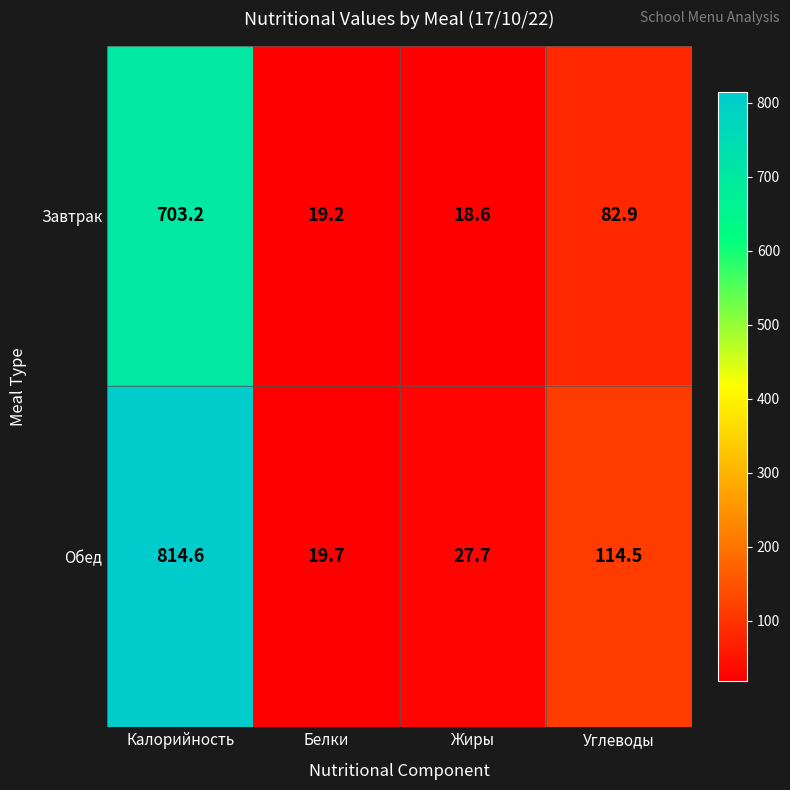

What is the difference between the highest and lowest values at Жиры?

9.1